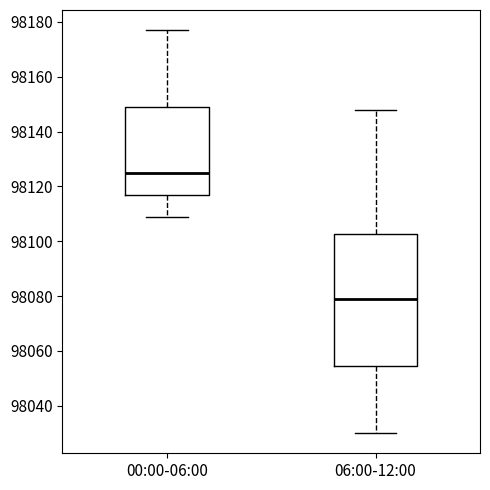

Where does the upper whisker of the box for 06:00-12:00 end on the y-axis? The values are not printed on the chart, so give them approximately, as read against the axis.

98148